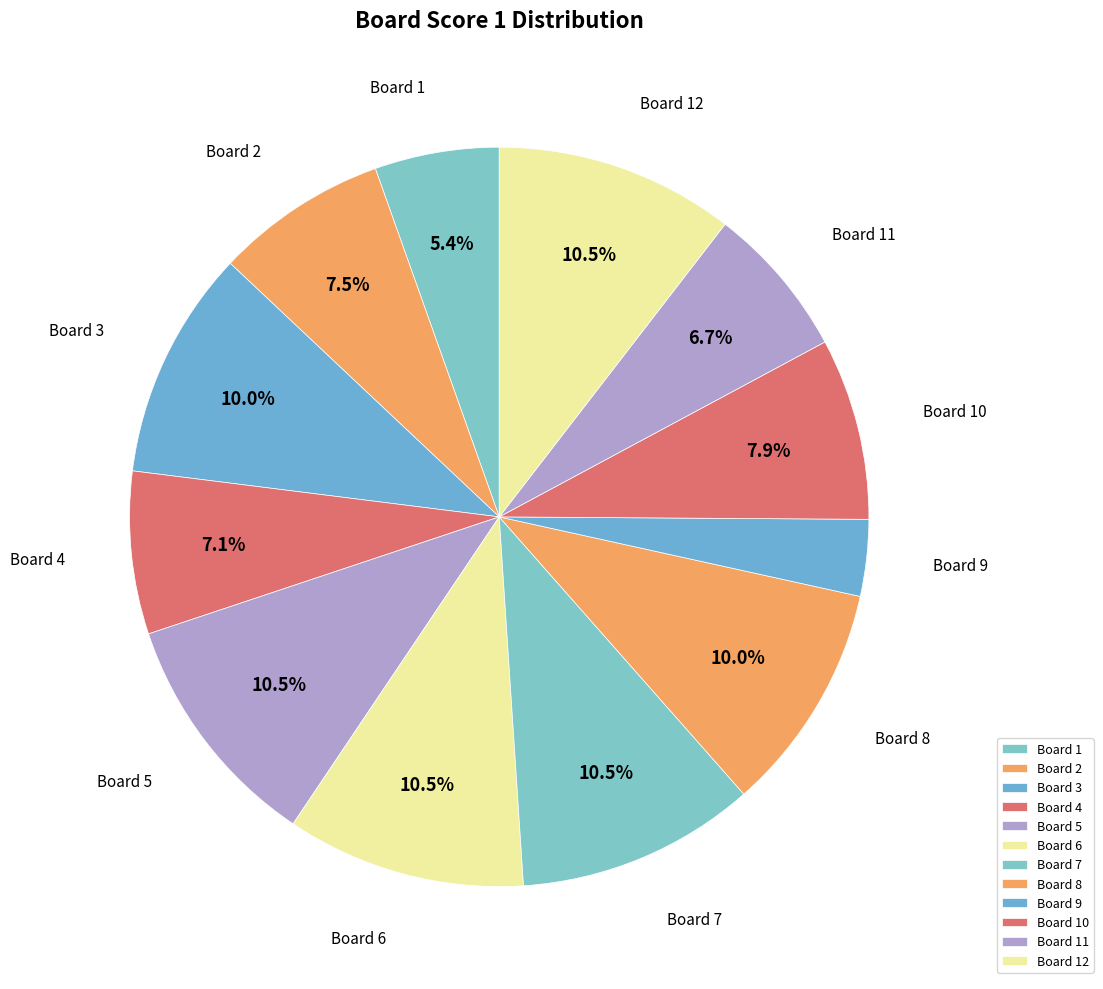

Count the number of slices in the pie.

12